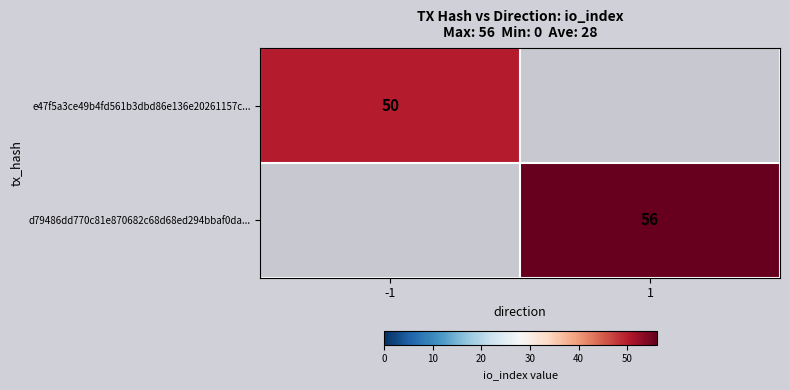

At how many categories does at least one series exceed 50?

1